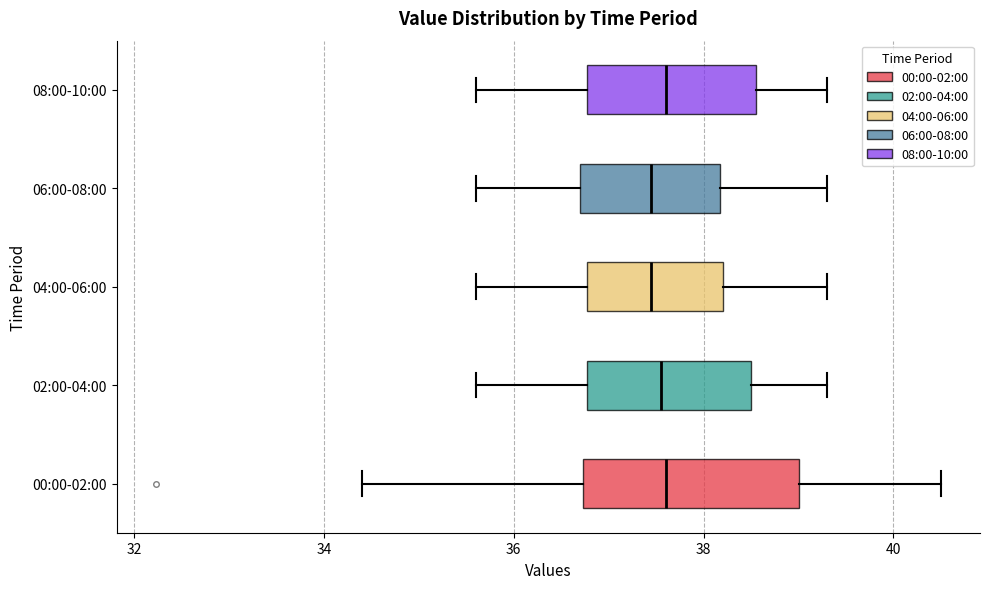

Which box is the widest, from its left edge to its right edge?

00:00-02:00